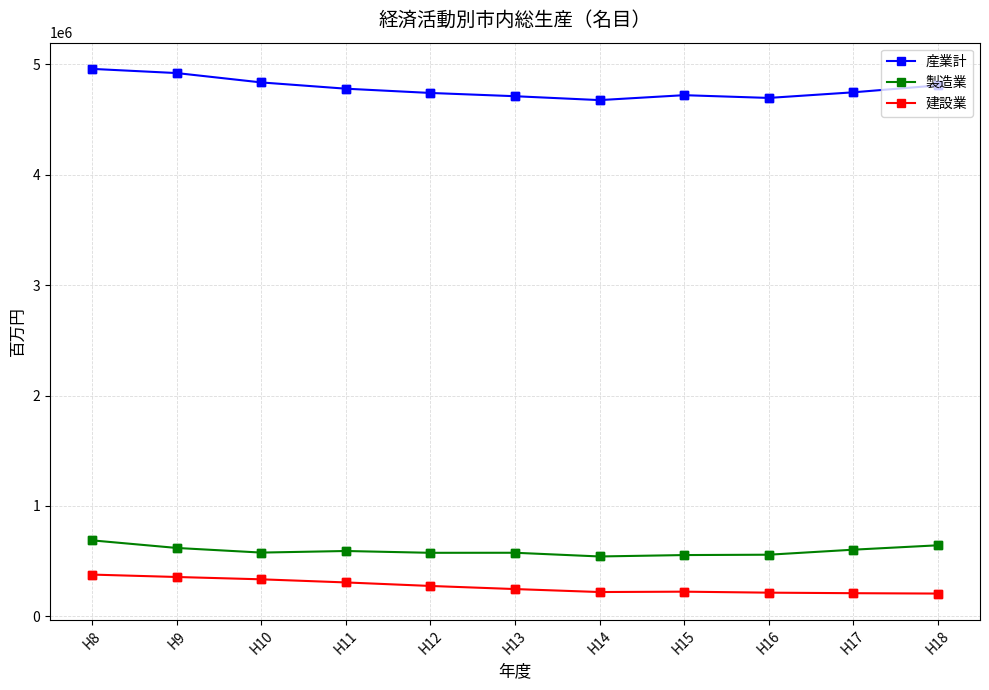

What is the difference between the 建設業 values at H10 and H14?

115241